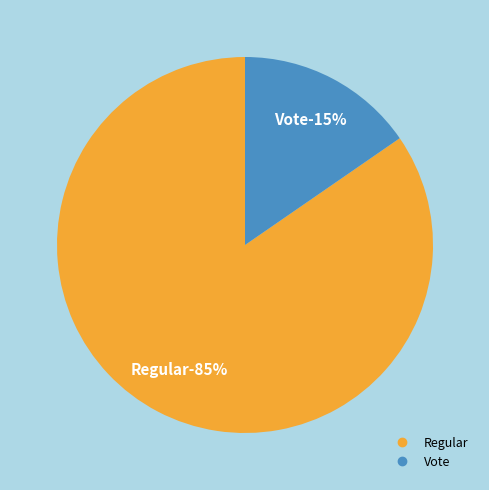

What percentage do tx_type: Regular (io_index=11) and tx_type: Vote (io_index=2) together represent?

100.0%